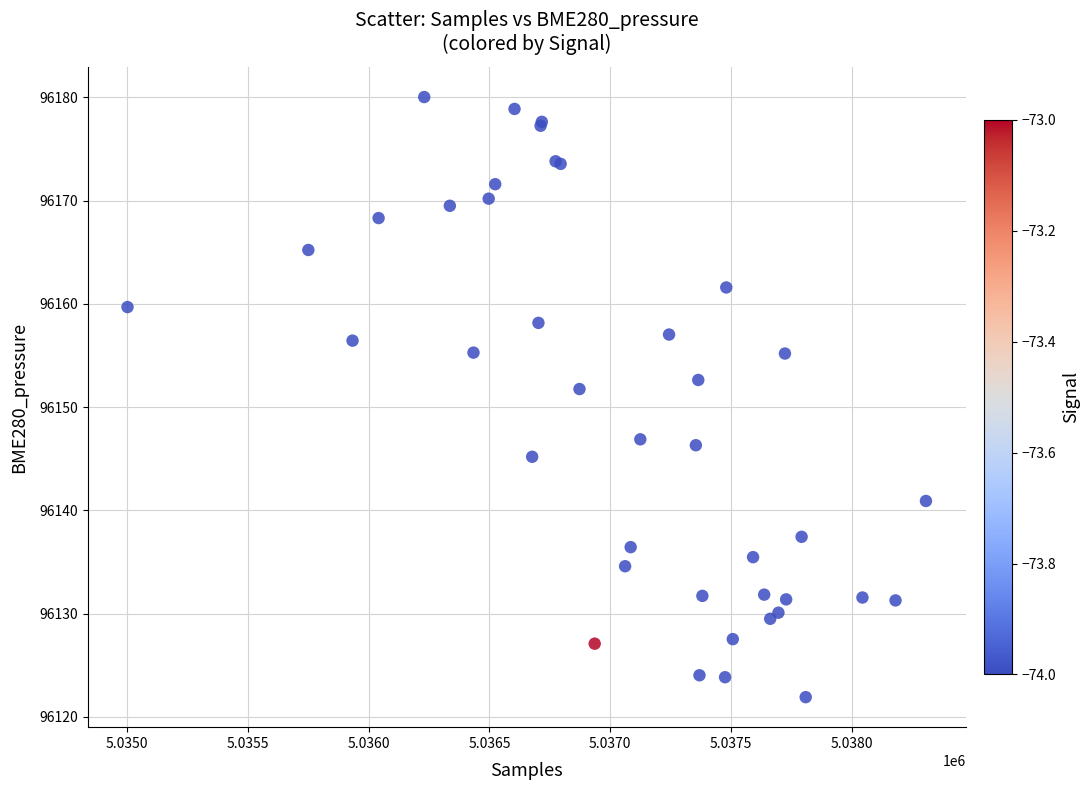

What Y value in the scatter plot is closest to 96150?

96151.8